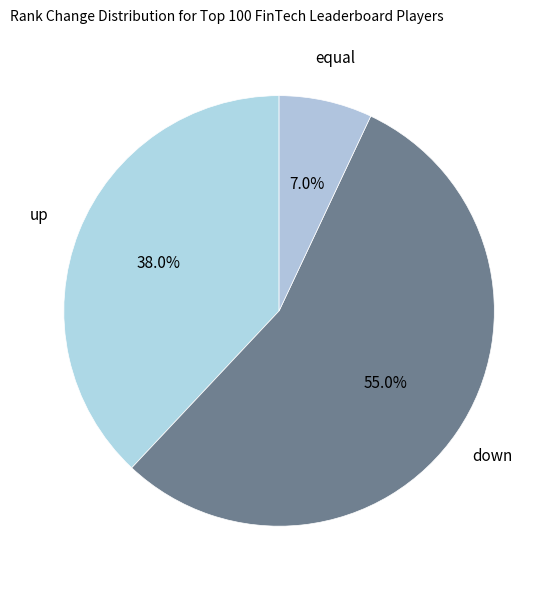

What percentage is the down slice, to the nearest percent?

55%